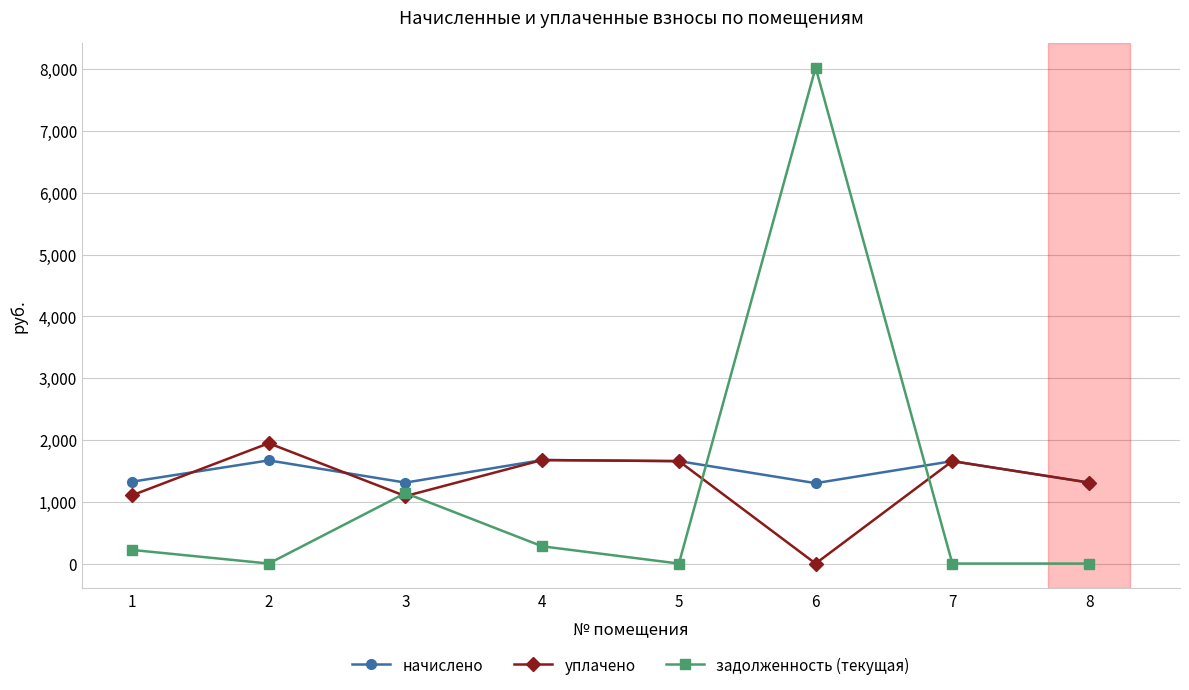

What is the maximum value for уплачено?

1947.1